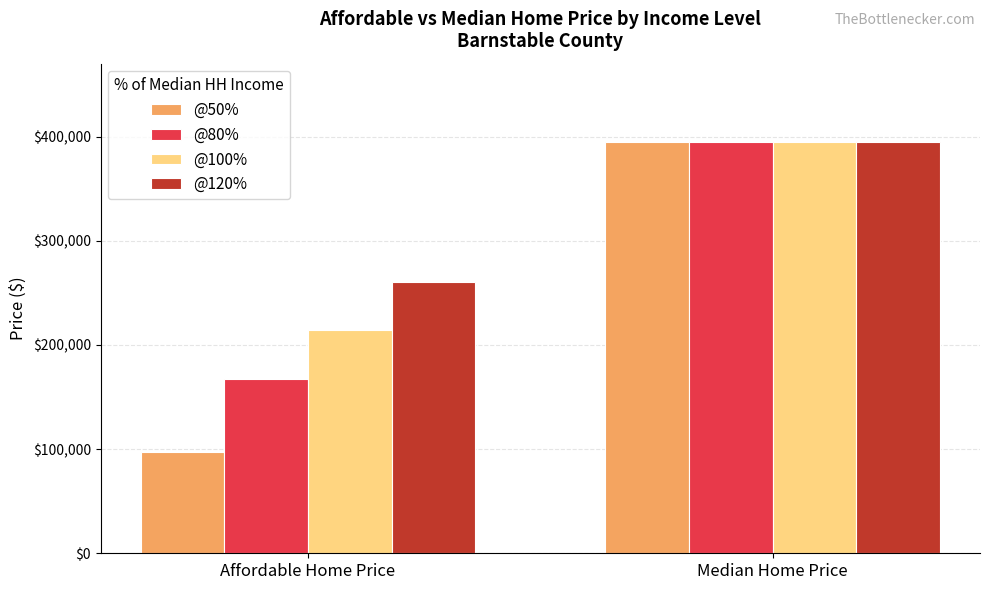

What is the value of the @50% bar at the 2nd from the left?

394656.5